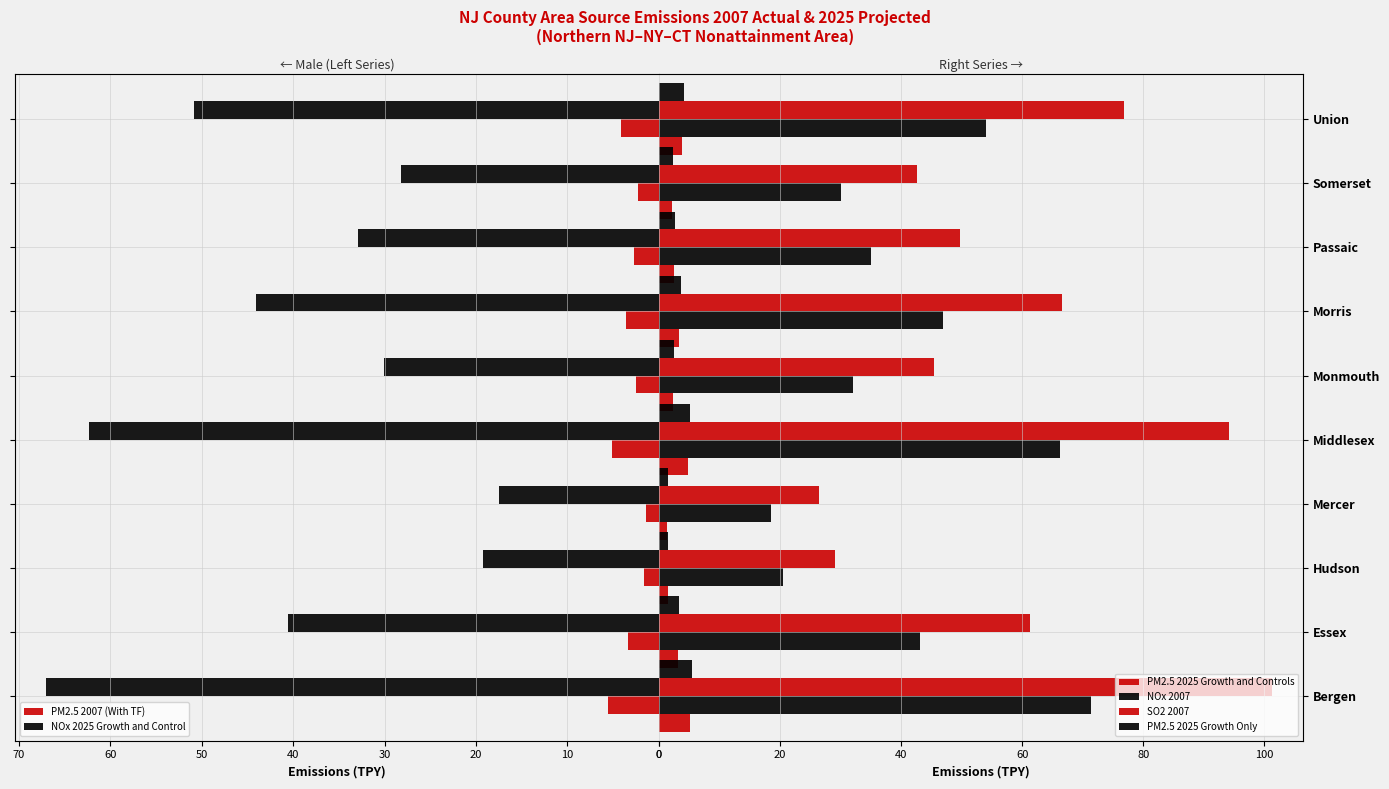

How many values in the NOx 2007 series are below 43?

5